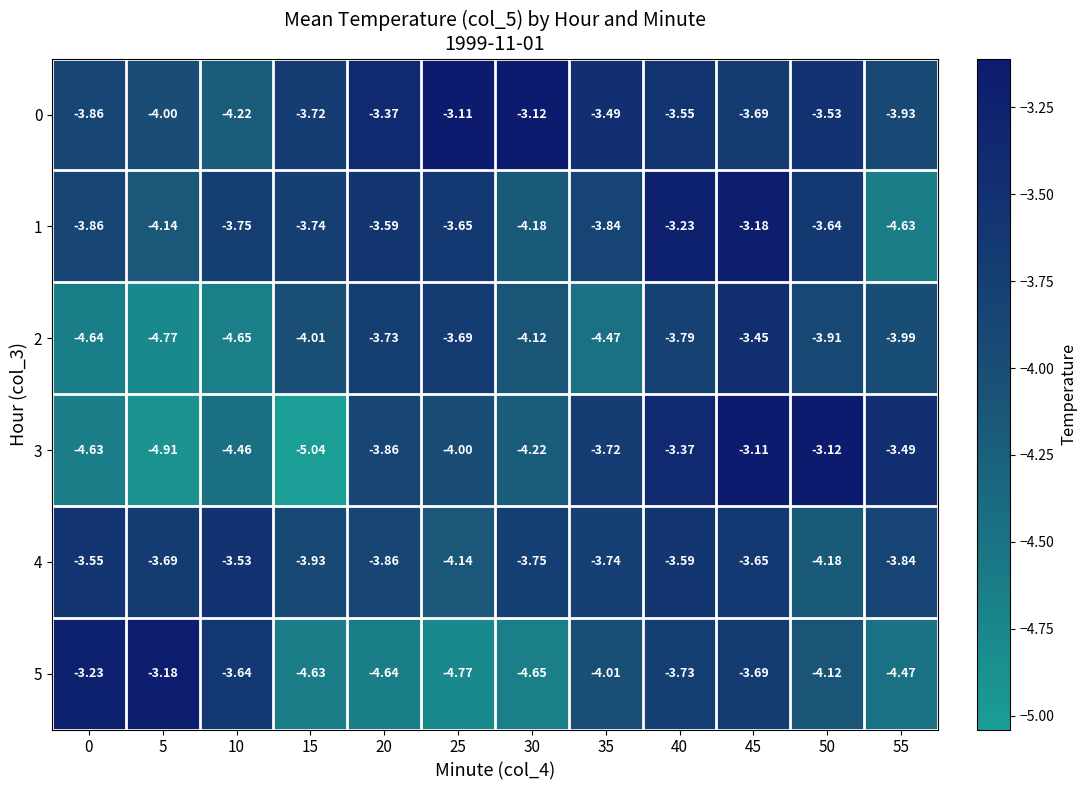

Between 15 and 40, which series saw the biggest shift?

3